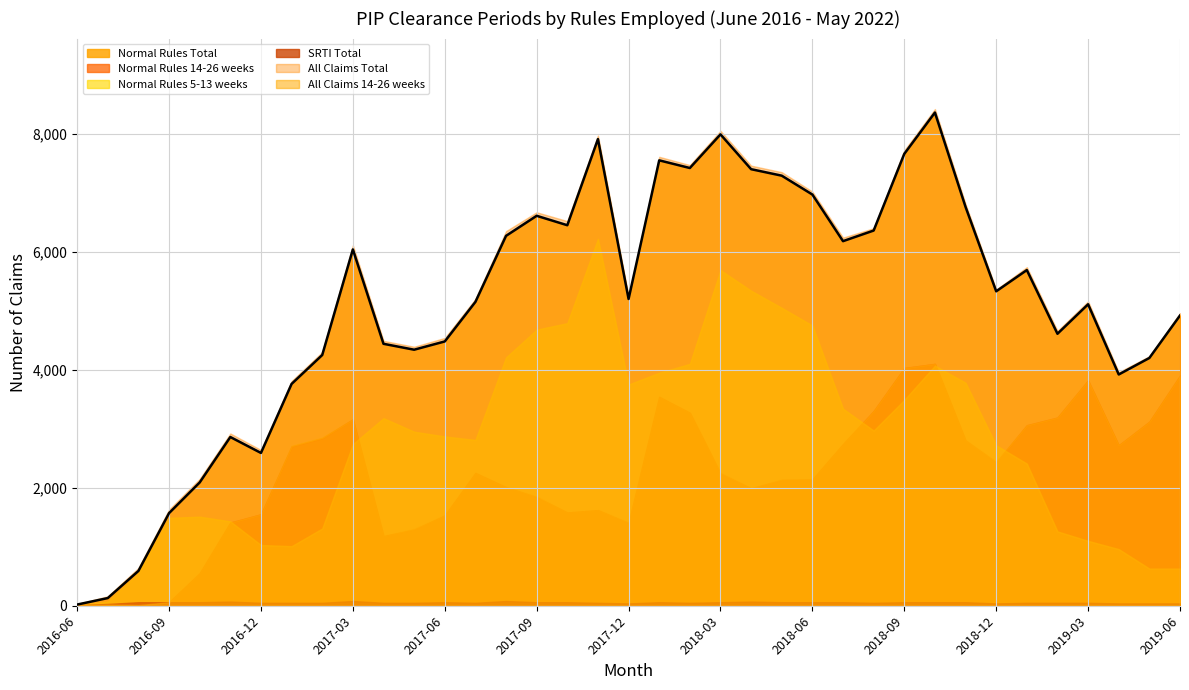

Which series has the largest range (max minus min)?

All Claims Total